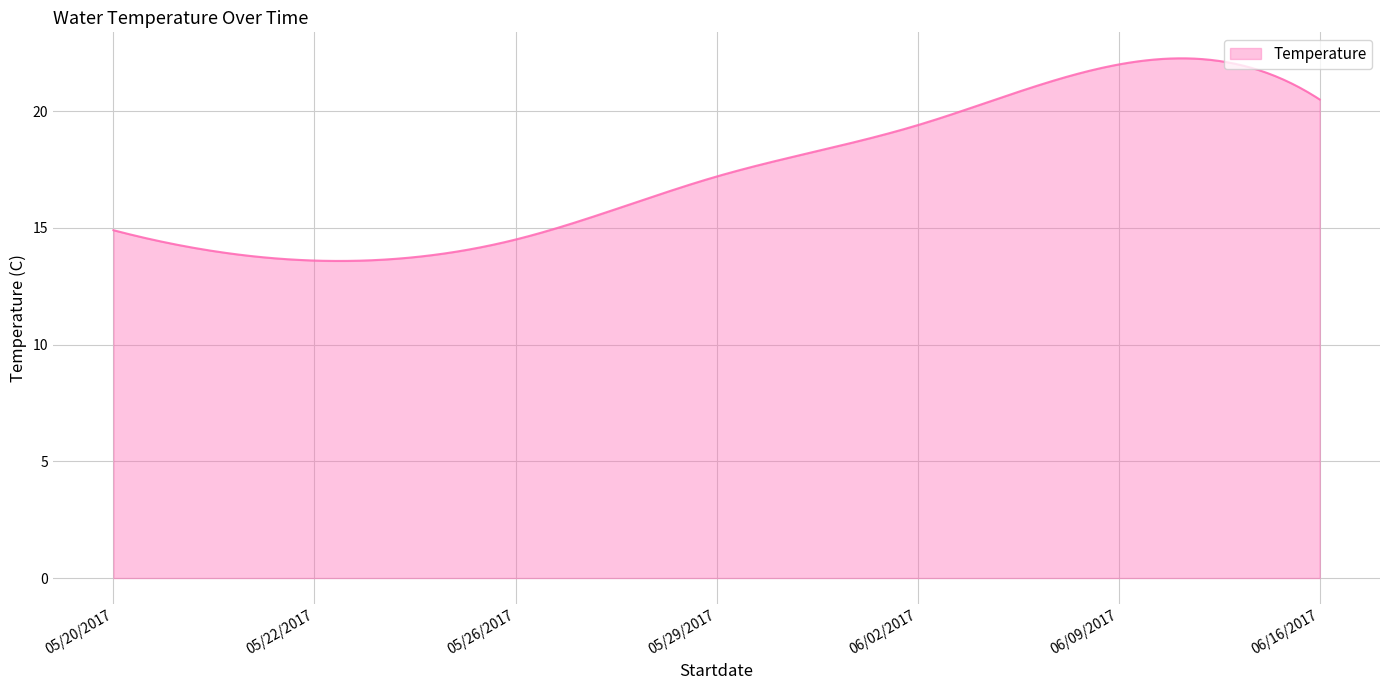

Does the chart have visible grid lines?

Yes